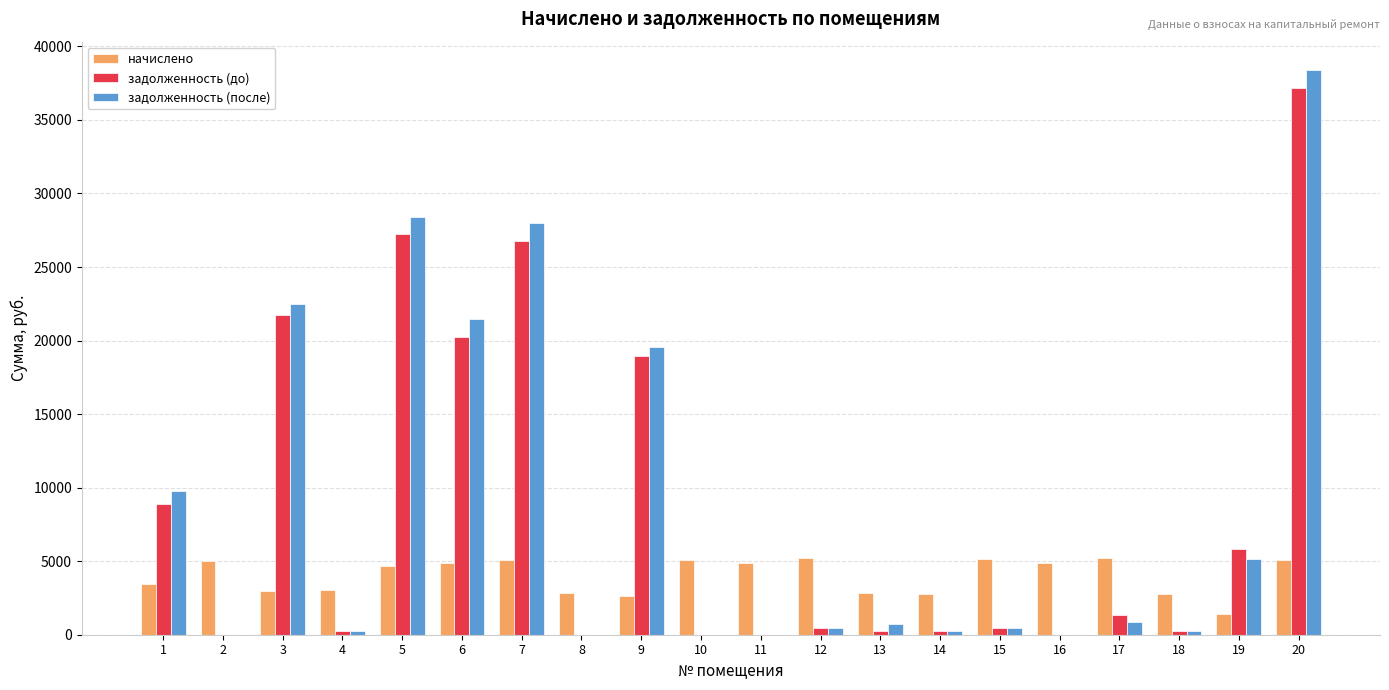

What is the sum of all начислено values?

79810.8